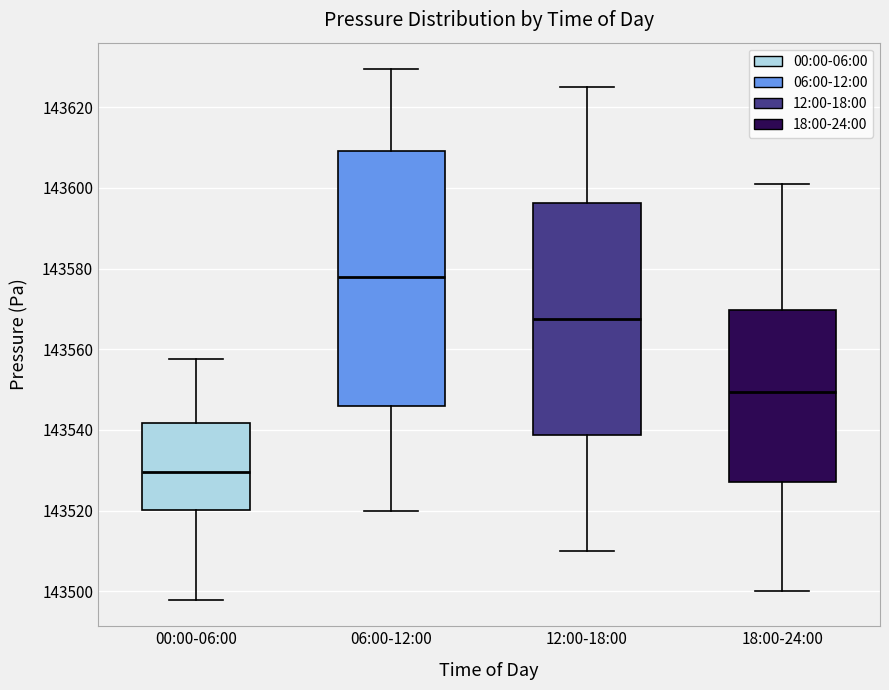

Which box's median line is the lowest?

00:00-06:00